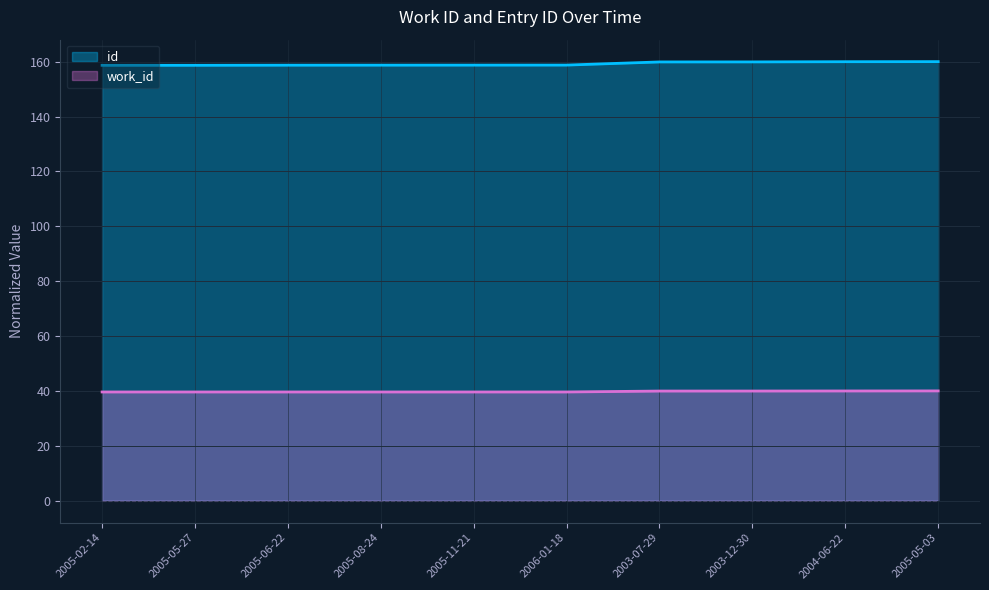

What is the difference between the maximum and minimum values in the work_id series?

0.4